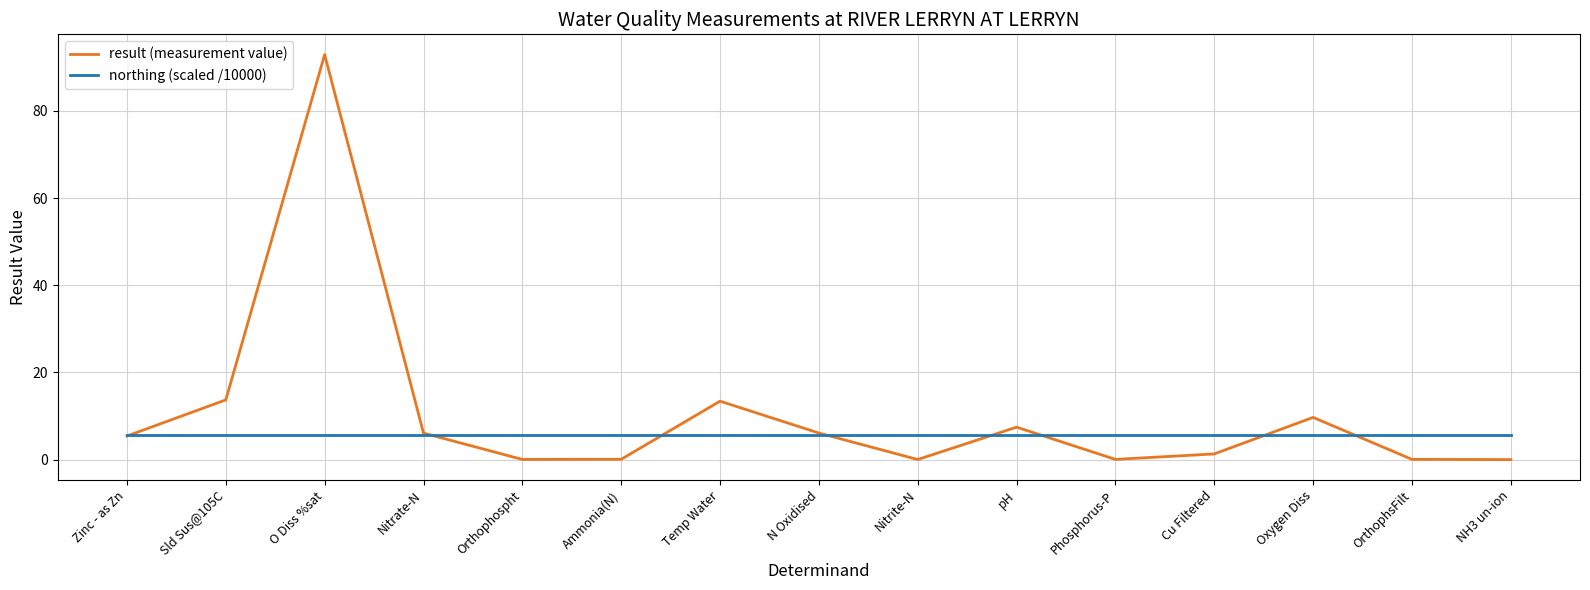

Which series has the largest total across all categories?

result (measurement value)